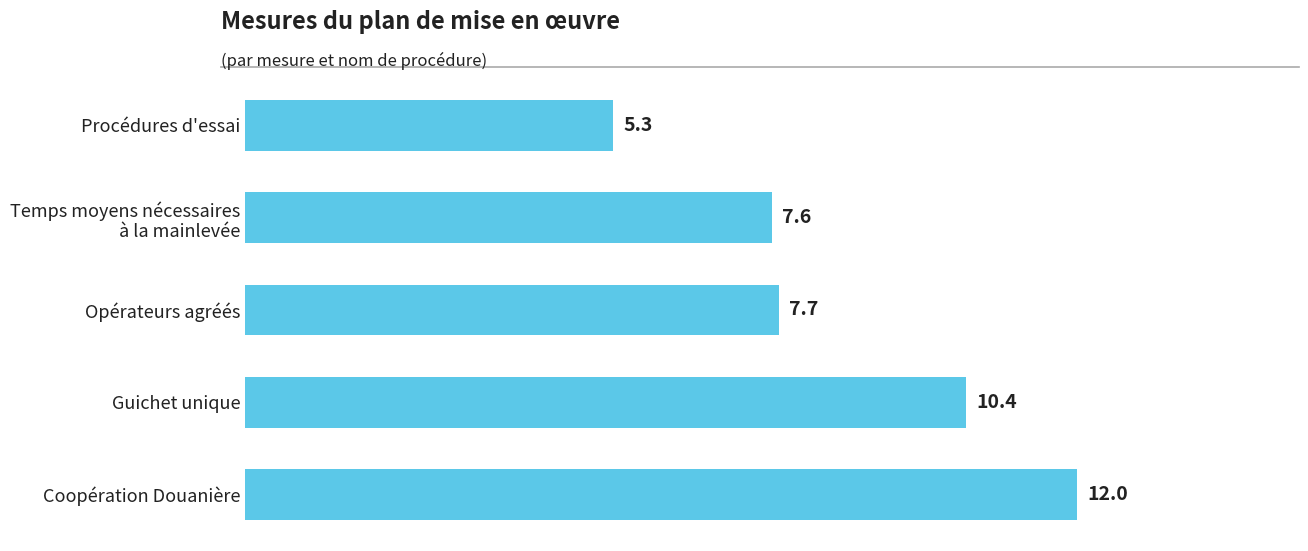

Does the chart contain any negative values?

No